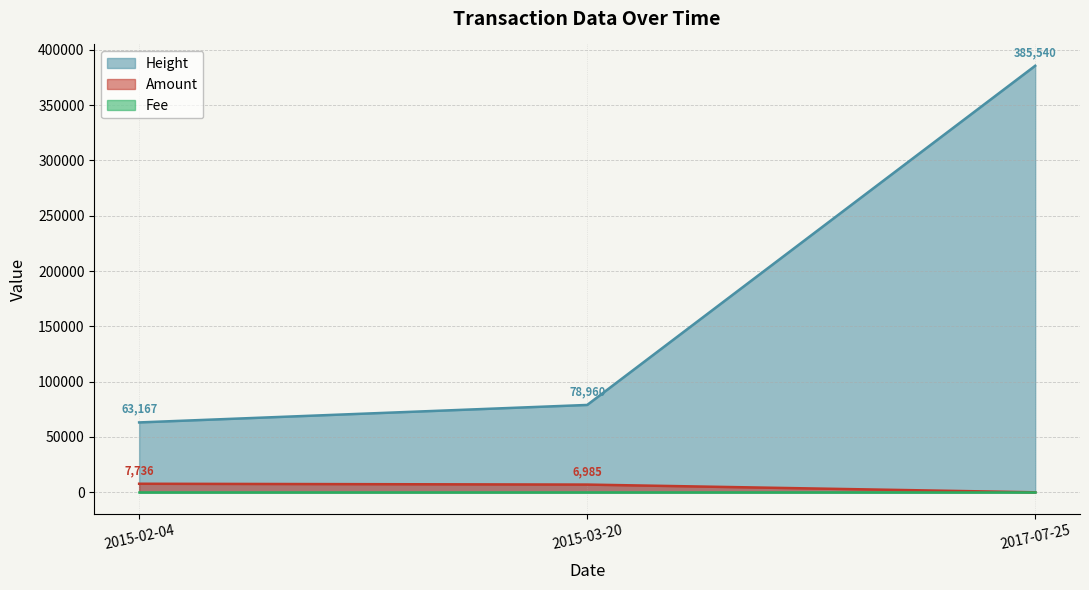

Is the value of Height at 2017-07-25 greater than the value of Amount at 2017-07-25?

Yes